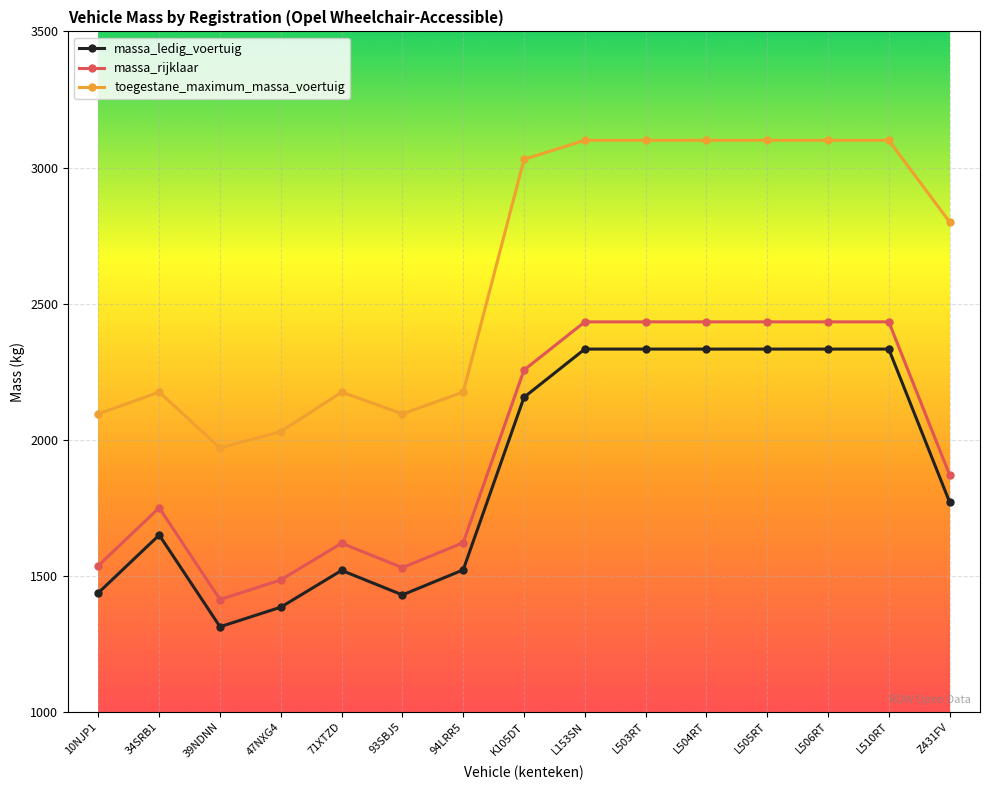

True or false: massa_ledig_voertuig and massa_rijklaar intersect in this chart.

False